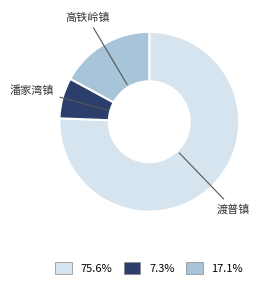

Is there a majority slice in this chart?

Yes